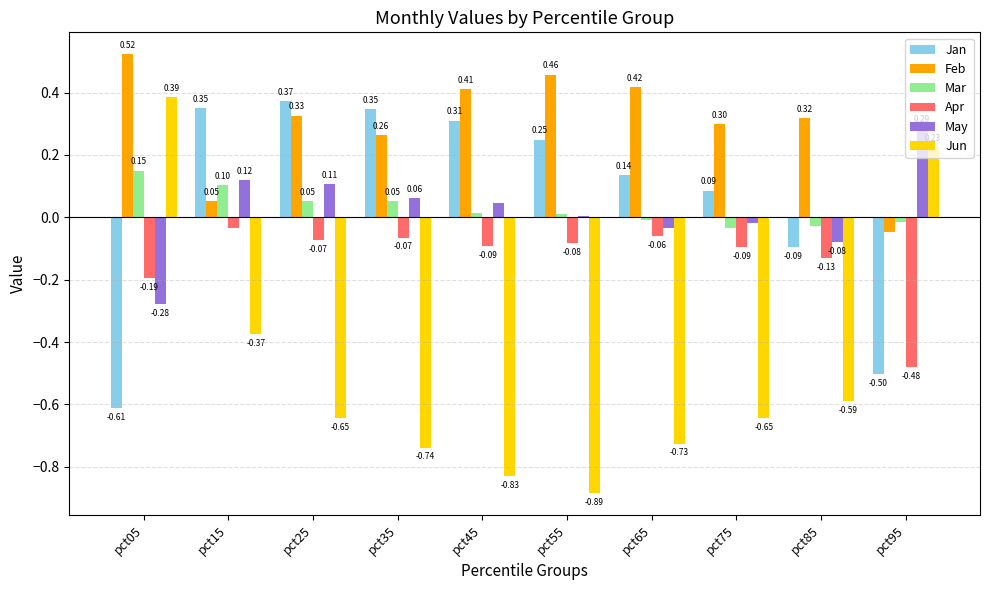

What is the sum of all Jan values?

0.6